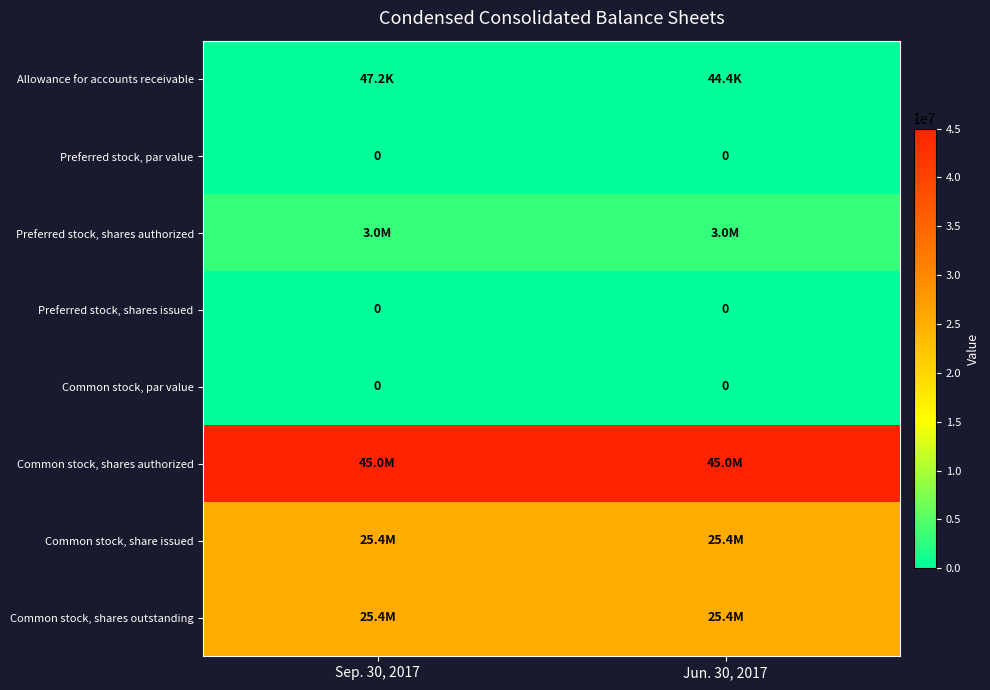

What is the average value of the row_0 series?

45842